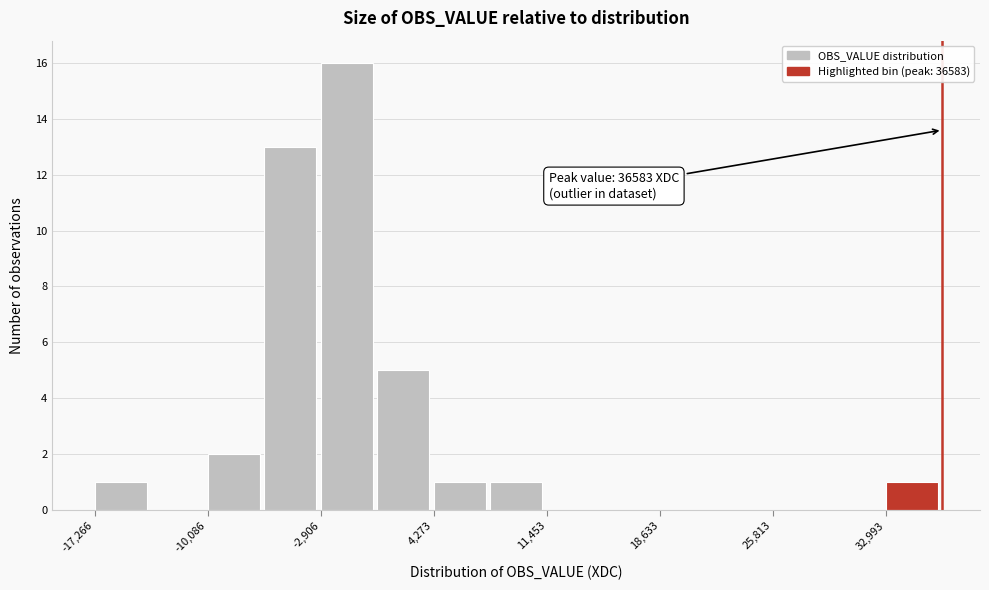

Around what value on the x-axis is the tallest bar? Give the approximate position of its centre, as read against the axis.

-1000